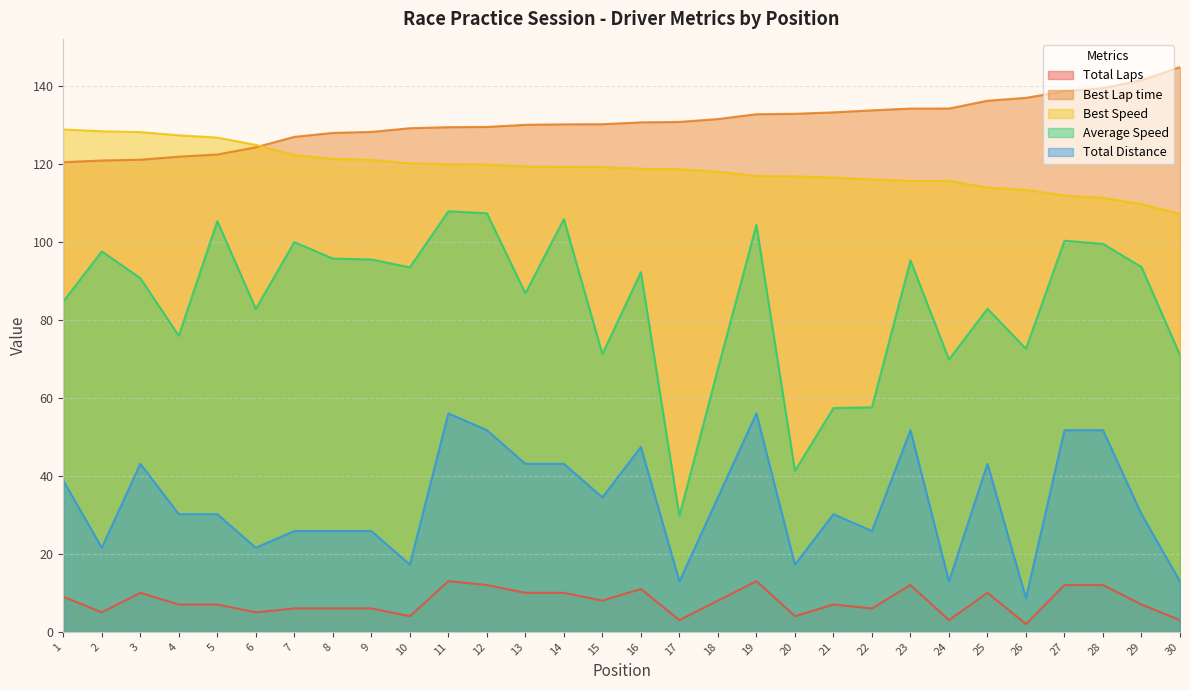

Which series changed the most between 3 and 25?

Best Lap time